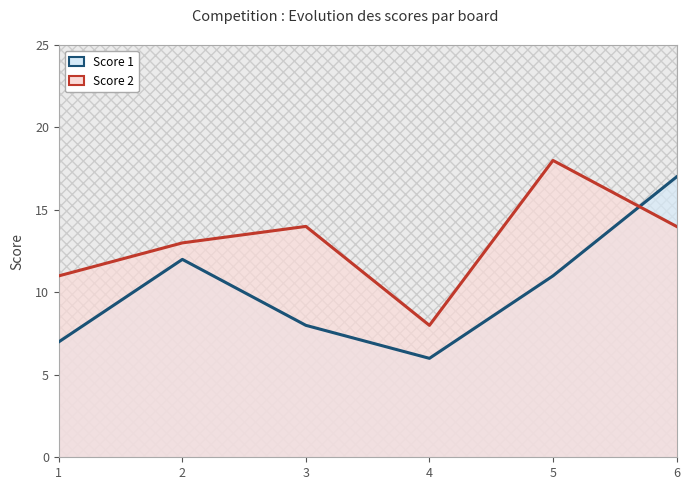

Rank the series at 1 from highest to lowest value.

Score 2, Score 1